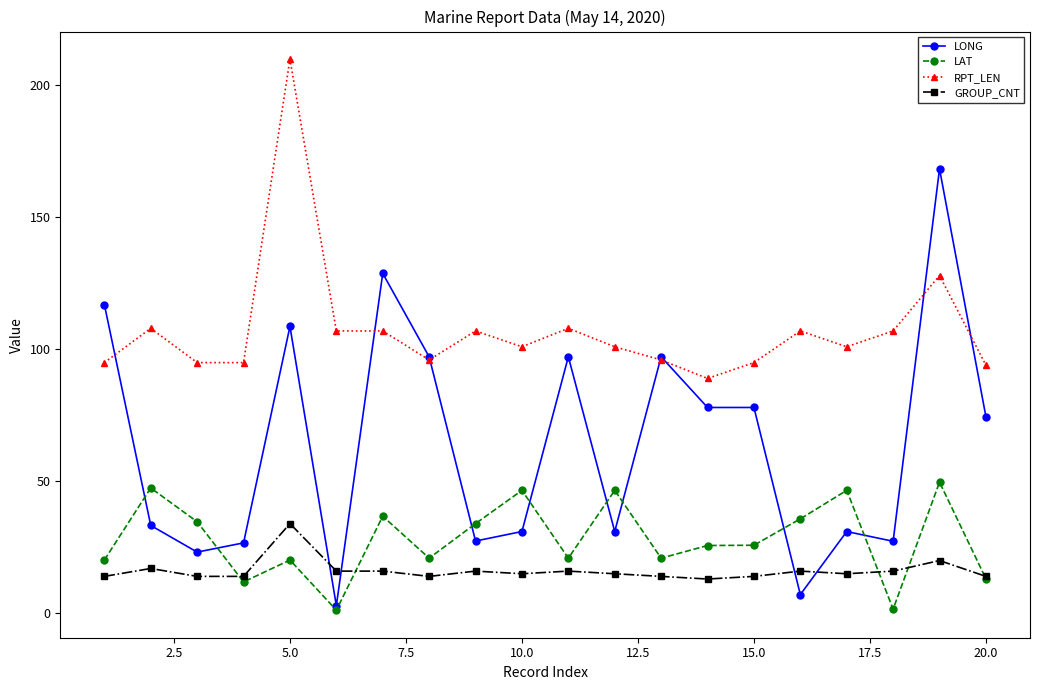

What is the value of the LAT point at the 10th from the left?

46.6